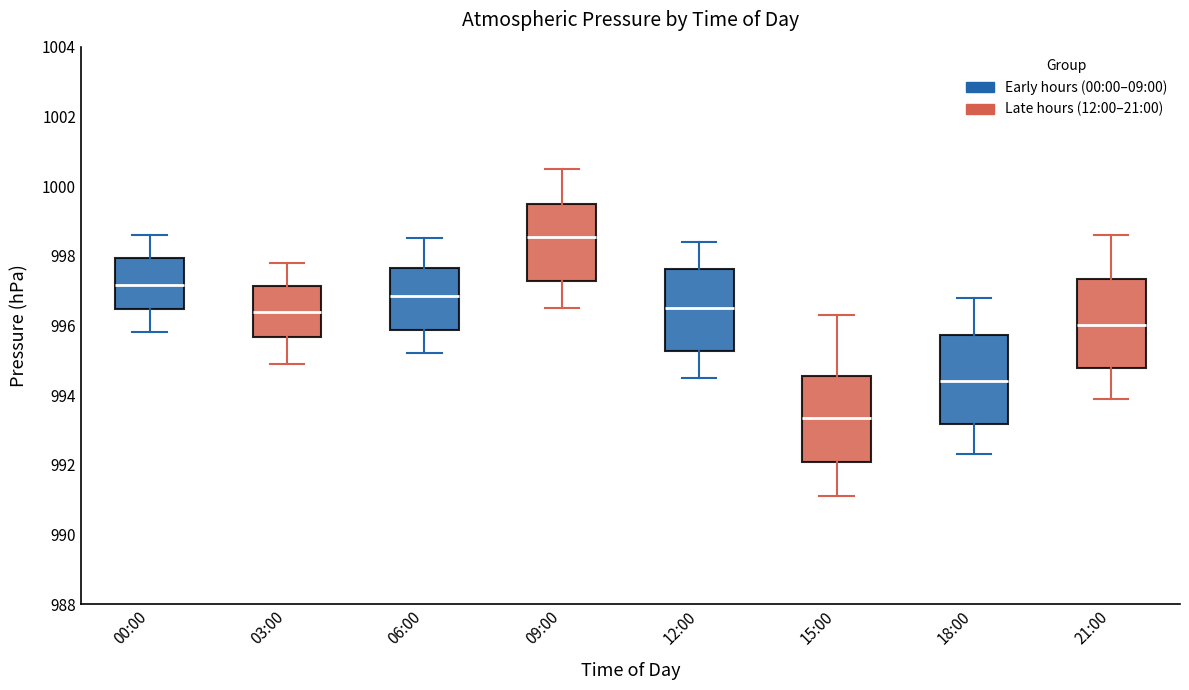

Reading left to right, transcribe this box plot: for each box, give where its median line is, the range the box spans, and where its two whiskers end, as read against the y-axis. The values are not printed on the chart, so give them approximately, as read against the axis.

00:00: median 997.2, box 996.4 to 998.0, whiskers 995.8 to 998.6
03:00: median 996.4, box 995.6 to 997.2, whiskers 995.0 to 997.8
06:00: median 996.8, box 995.8 to 997.6, whiskers 995.2 to 998.6
09:00: median 998.6, box 997.2 to 999.4, whiskers 996.6 to 1000.6
12:00: median 996.6, box 995.2 to 997.6, whiskers 994.6 to 998.4
15:00: median 993.4, box 992.0 to 994.6, whiskers 991.2 to 996.4
18:00: median 994.4, box 993.2 to 995.8, whiskers 992.4 to 996.8
21:00: median 996.0, box 994.8 to 997.4, whiskers 994.0 to 998.6